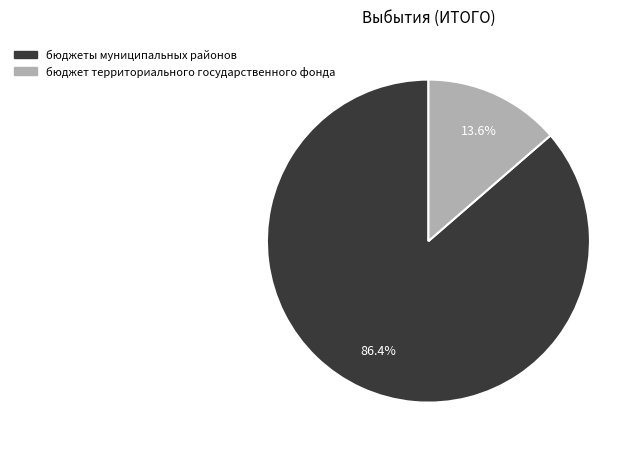

What percentage do бюджеты муниципальных районов and бюджет территориального государственного фонда together represent?

100.0%